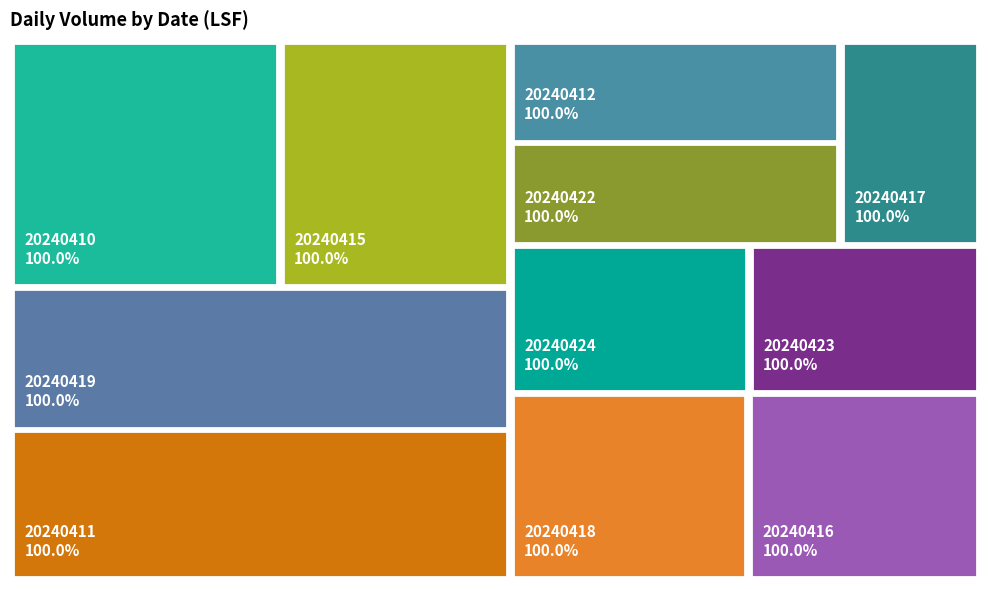

To the nearest percent, what percentage of the pie is 20240424?

7%